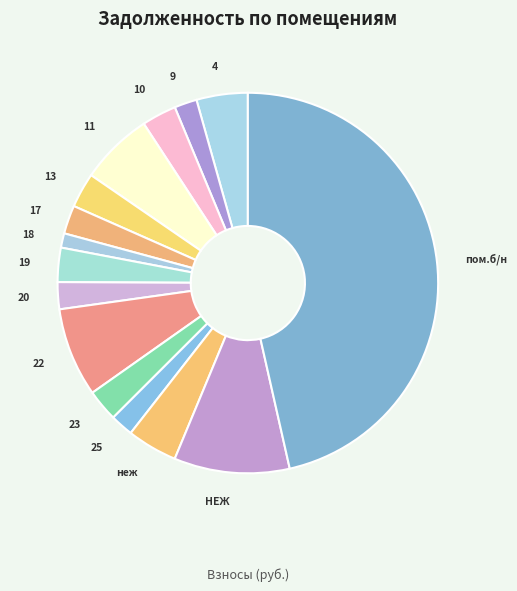

Do неж and 13 together represent more than half of the pie?

No